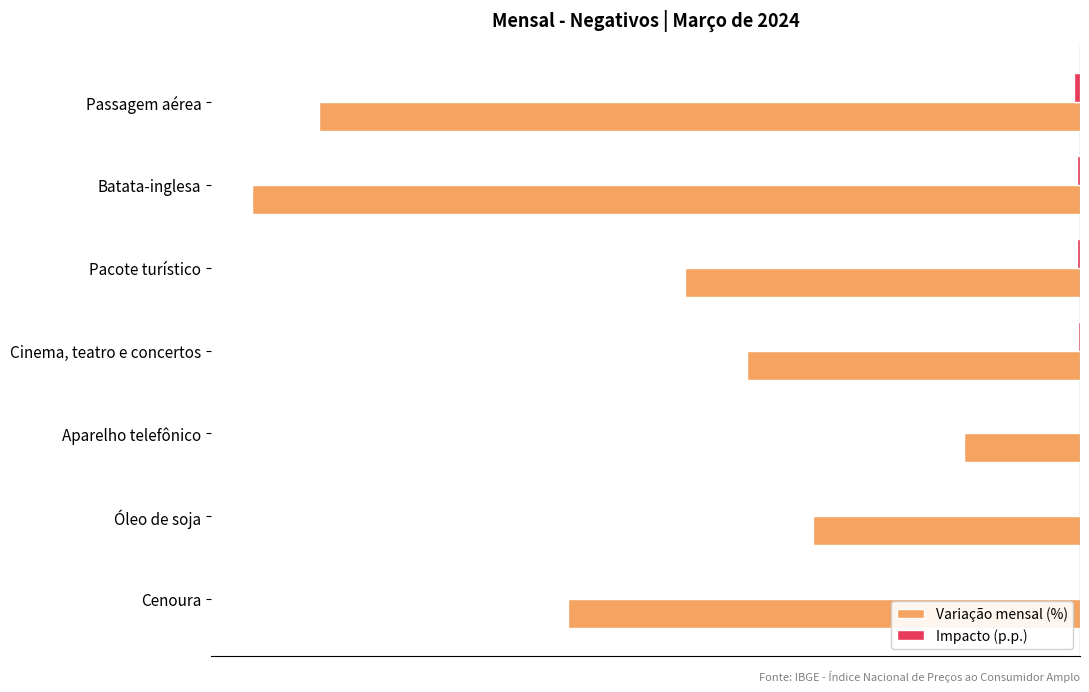

Between Batata-inglesa and Aparelho telefônico, which series saw the biggest shift?

Variação mensal (%)